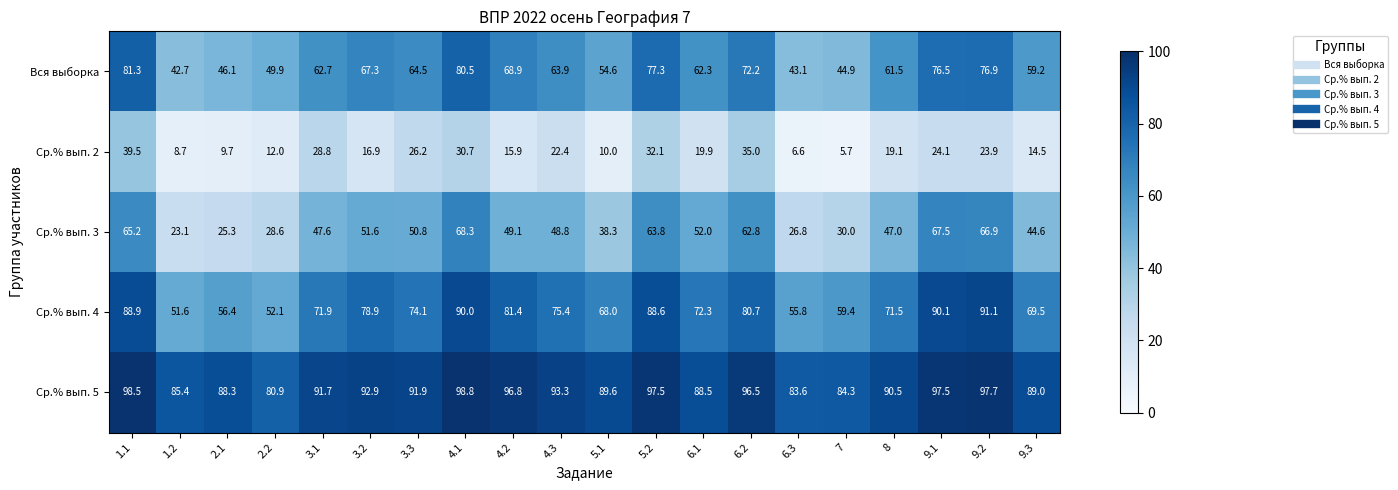

Rank the categories by Ср.% вып. 3 value from lowest to highest.

1.2, 2.1, 6.3, 2.2, 7, 5.1, 9.3, 8, 3.1, 4.3, 4.2, 3.3, 3.2, 6.1, 6.2, 5.2, 1.1, 9.2, 9.1, 4.1